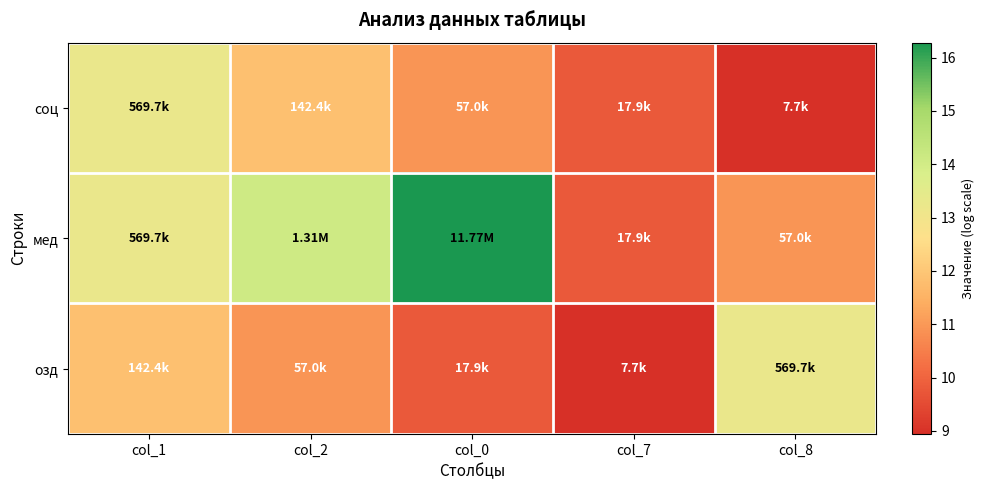

Reading right to left, extract all data points from this chart.

соц: col_8=8.9	col_7=9.8	col_0=11.0	col_2=11.9	col_1=13.3
мед: col_8=11.0	col_7=9.8	col_0=16.3	col_2=14.1	col_1=13.3
озд: col_8=13.3	col_7=8.9	col_0=9.8	col_2=11.0	col_1=11.9